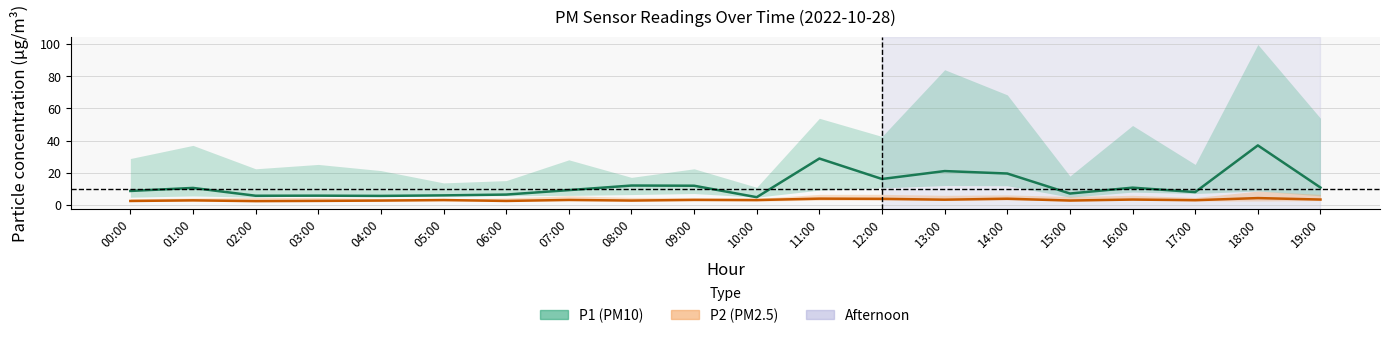

What is the label of the 17th point from the right?

03:00